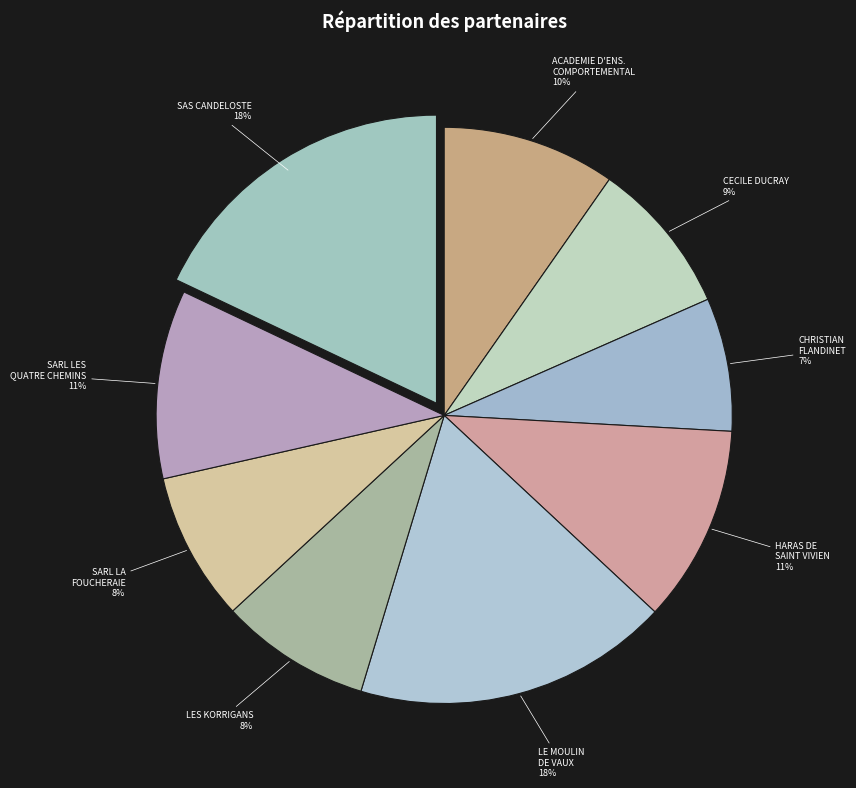

Is the sum of SARL LES QUATRE CHEMINS and CECILE DUCRAY greater than half?

No